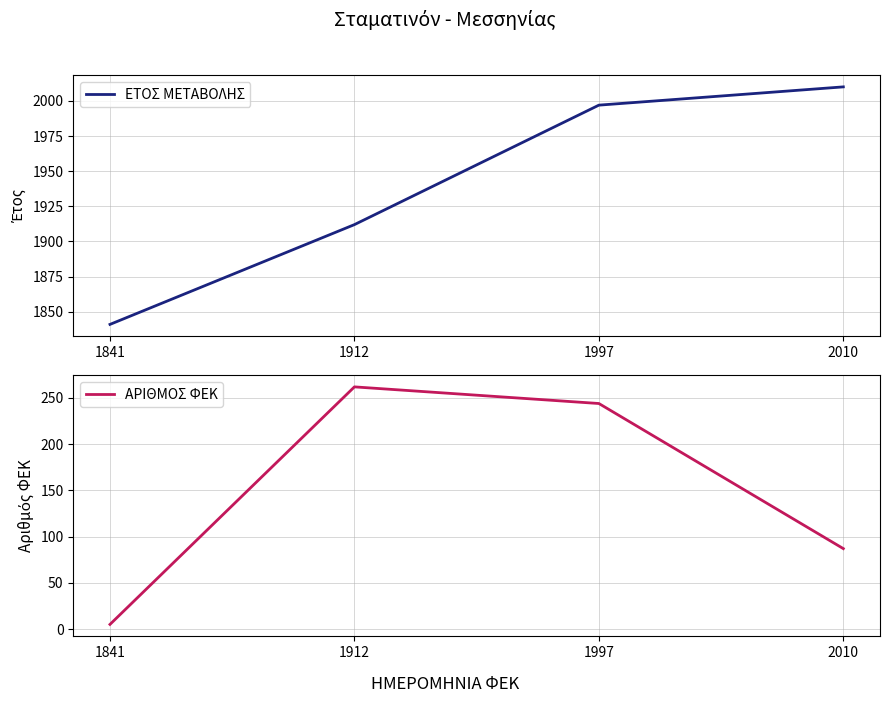

At which category is the sum across all series the highest?

1997